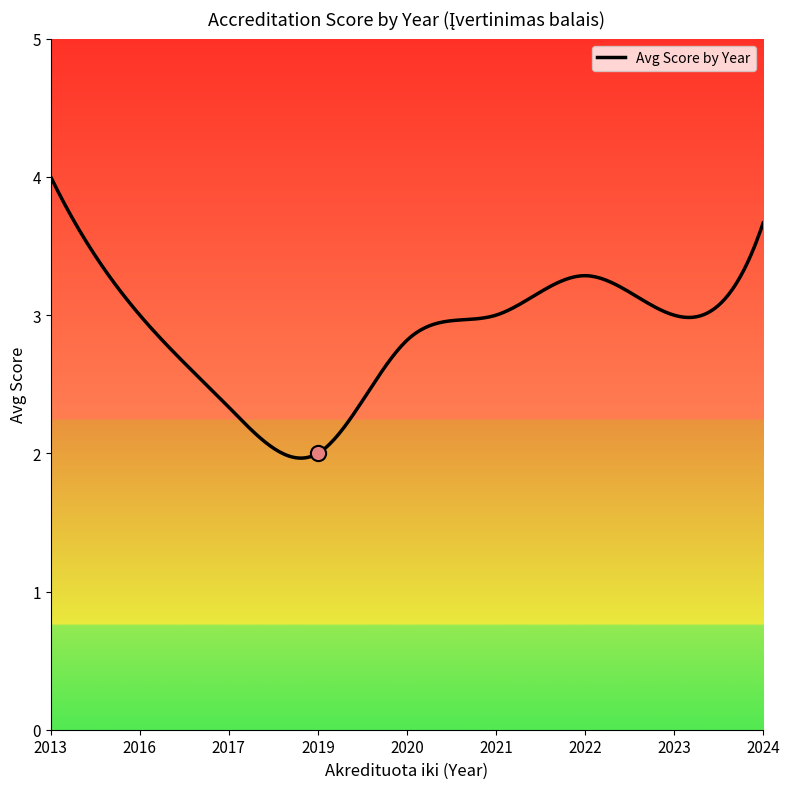

Between 2016 and 2014, which is larger?

2016